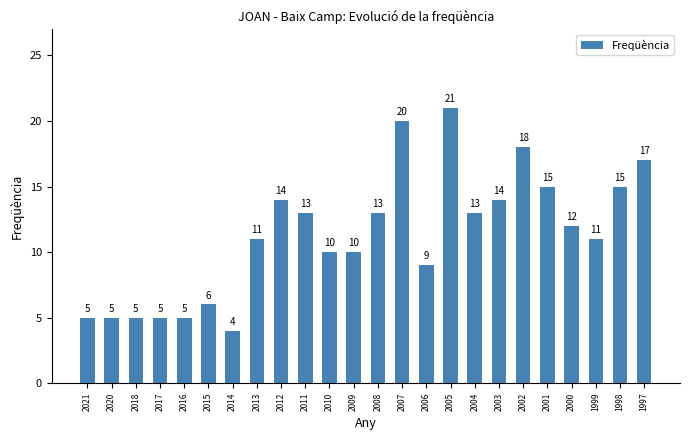

How many bars are there in total?

24